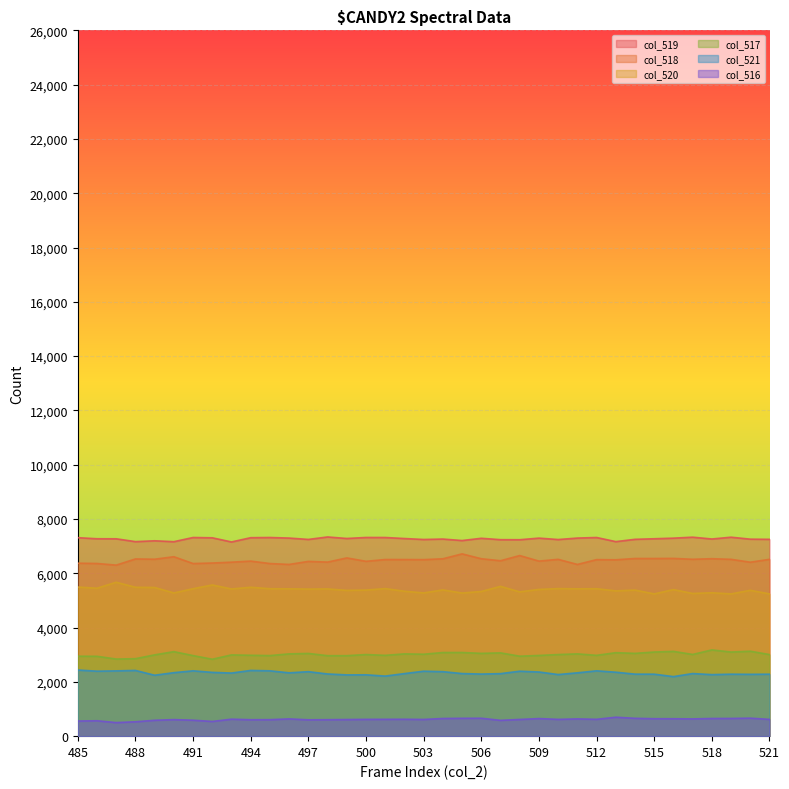

What is the maximum value shown in the chart?

7338